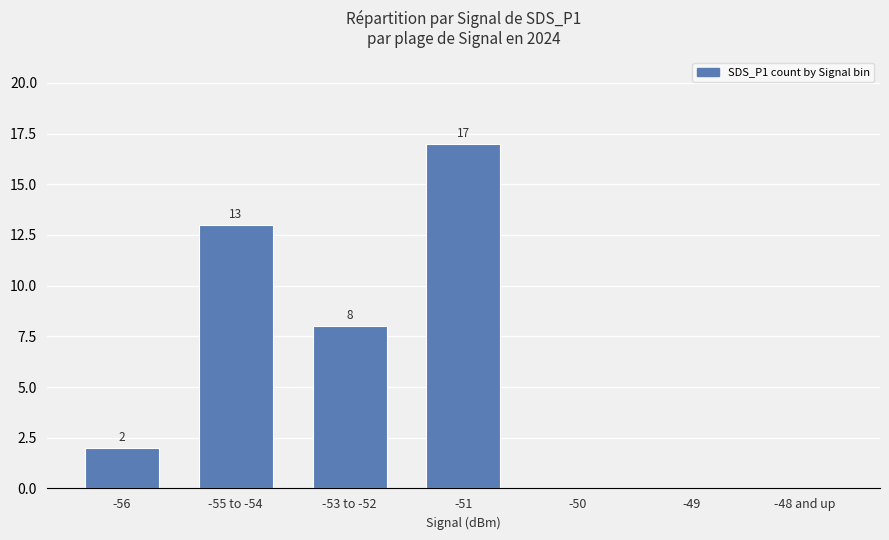

Read the value at -55 to -54, to the nearest 5.

15